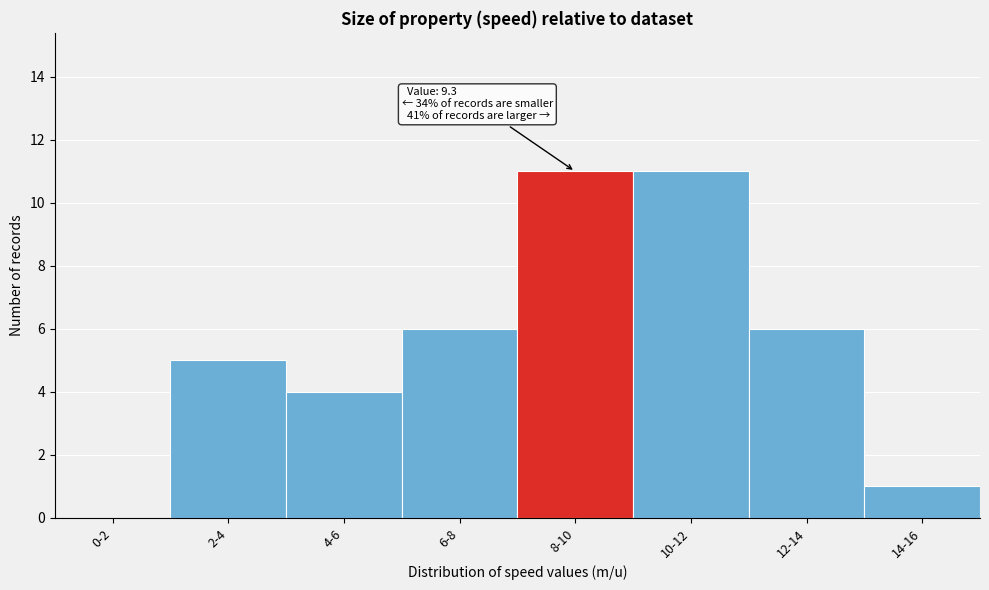

Reading left to right, list all the values displayed in this chart.

0-2=0	2-4=5	4-6=4	6-8=6	8-10=11	10-12=11	12-14=6	14-16=1